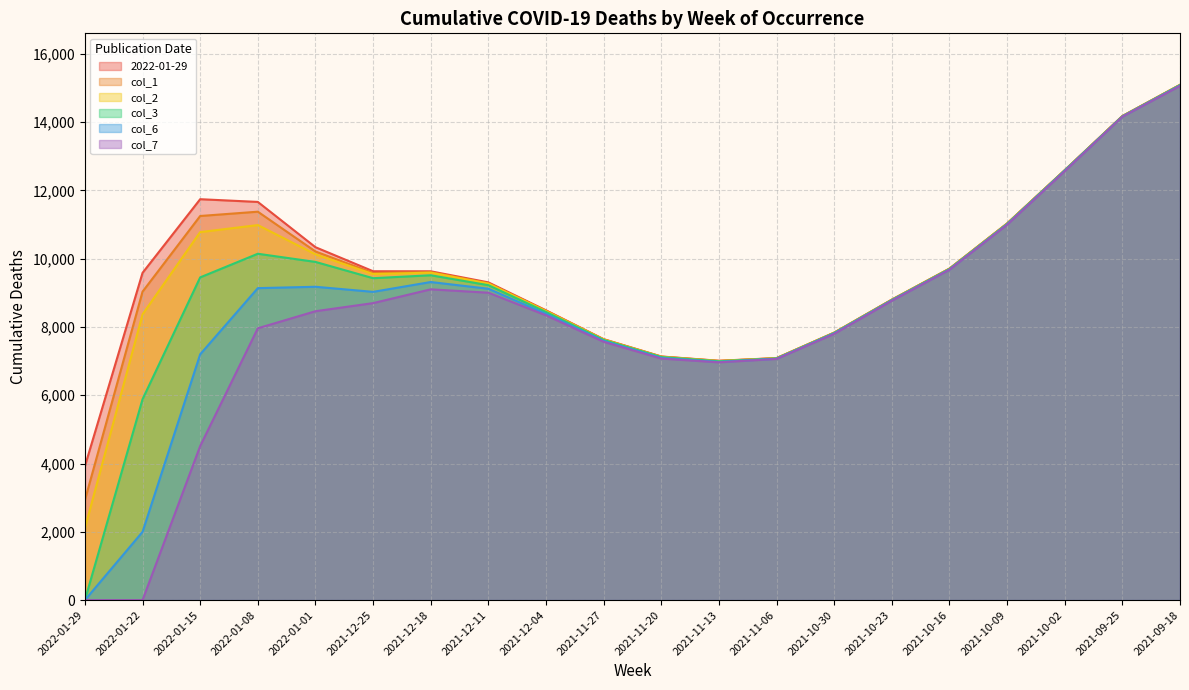

At which label does col_1 reach its minimum?

2022-01-29